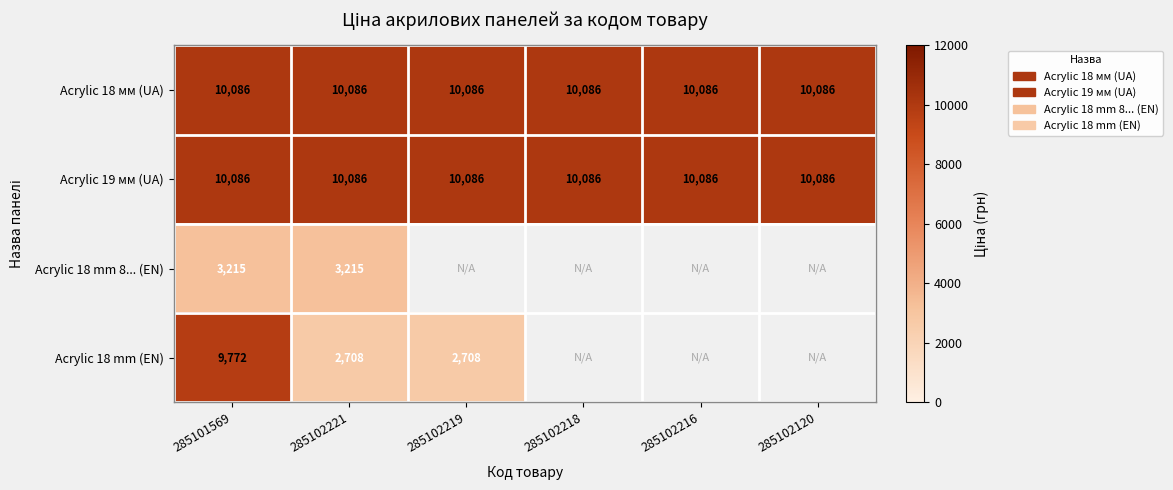

Is the value of Acrylic 18 mm 8... (EN) at 285101569 greater than the value of Acrylic 18 mm (EN) at 285102221?

Yes